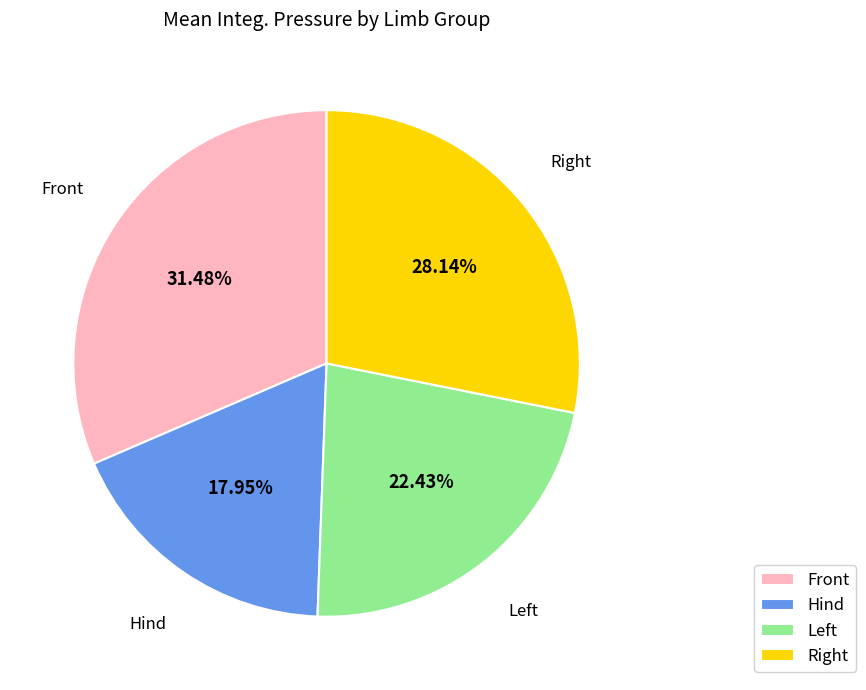

Which category has the smallest portion of the pie?

Hind